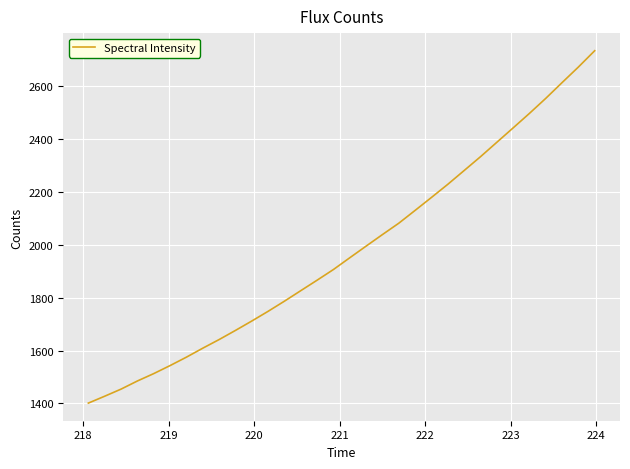

What is the smallest value displayed?

1401.2